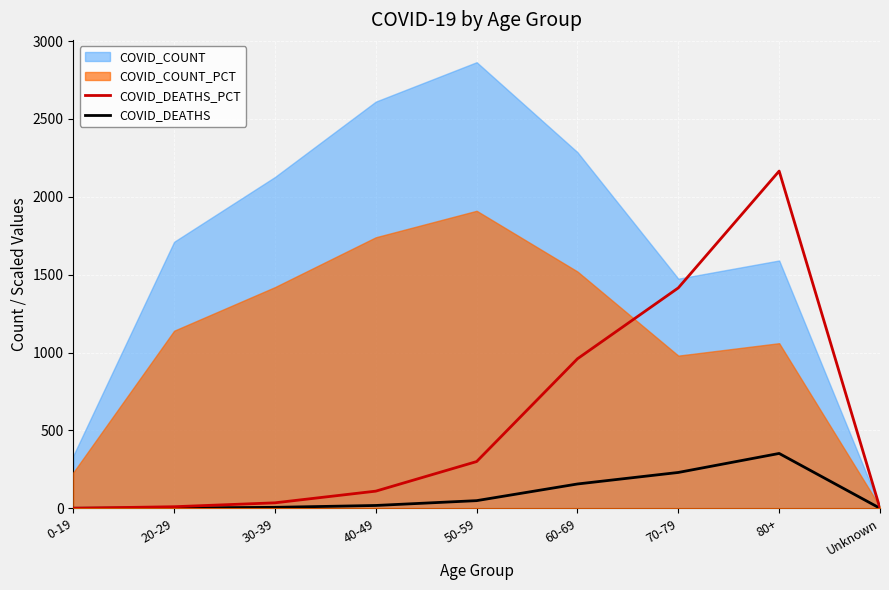

True or false: COVID_DEATHS has a value of 352.0 at 80+.

True